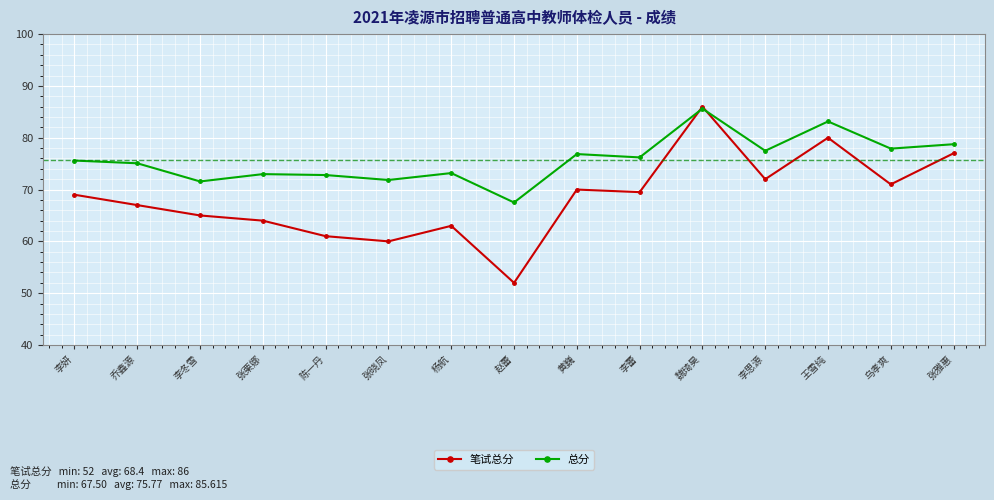

Count the number of data series in this chart.

2